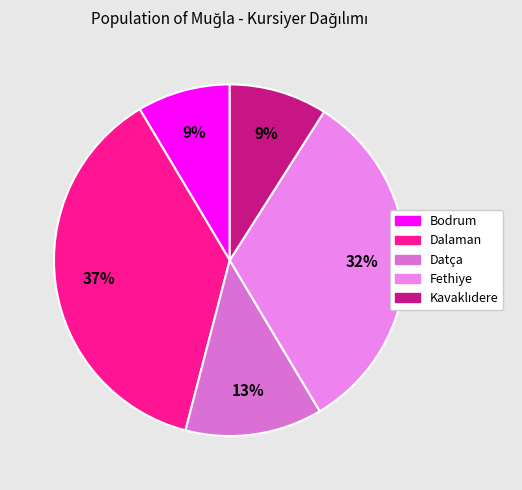

Count the number of slices in the pie.

5